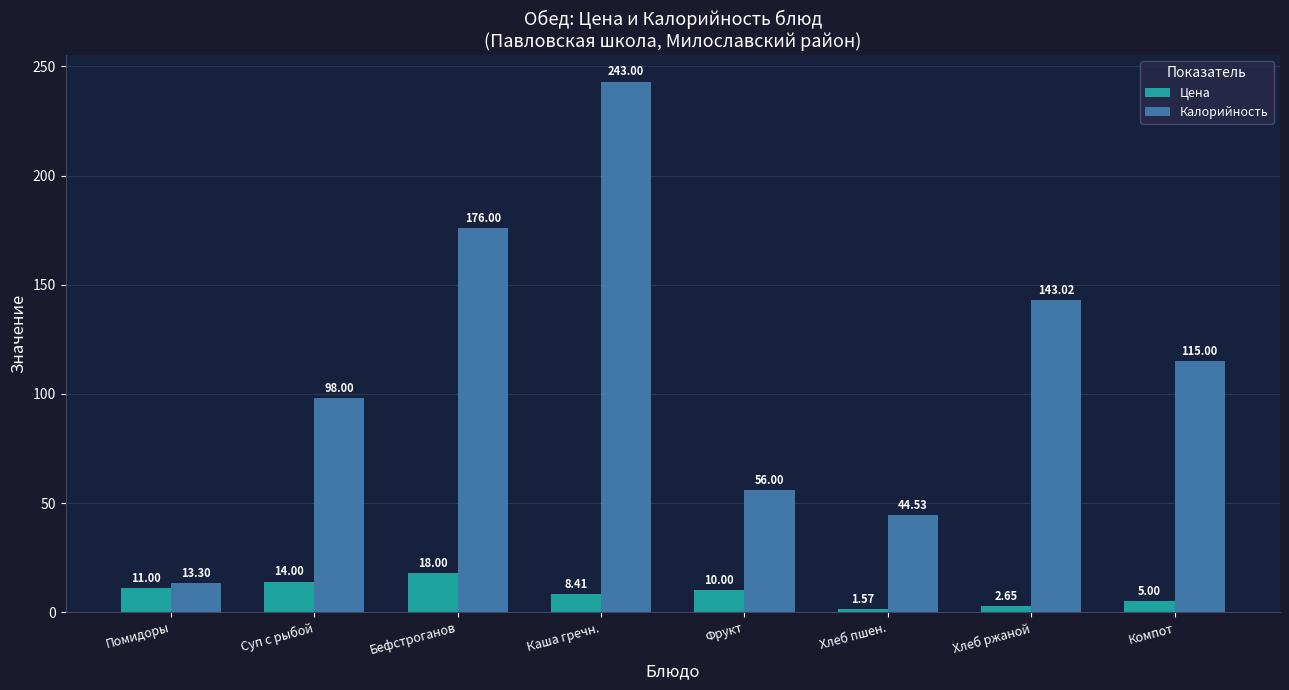

At which label is Цена closest to 9?

Каша гречн.